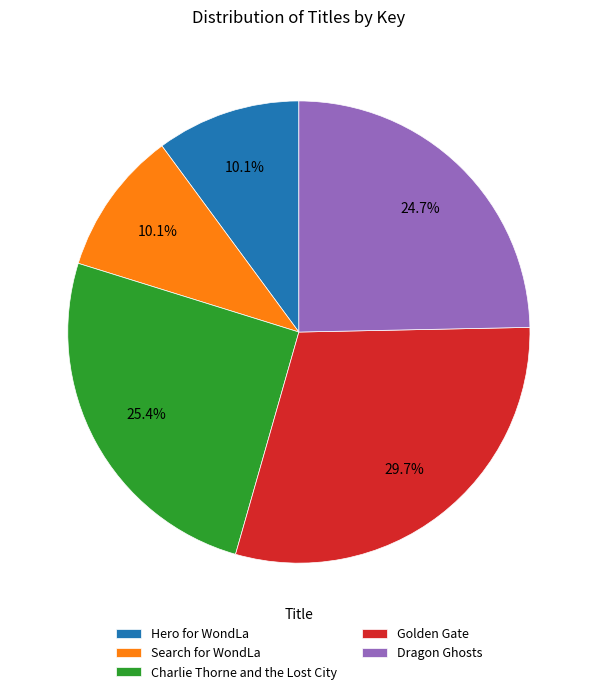

How many segments does this pie chart have?

5